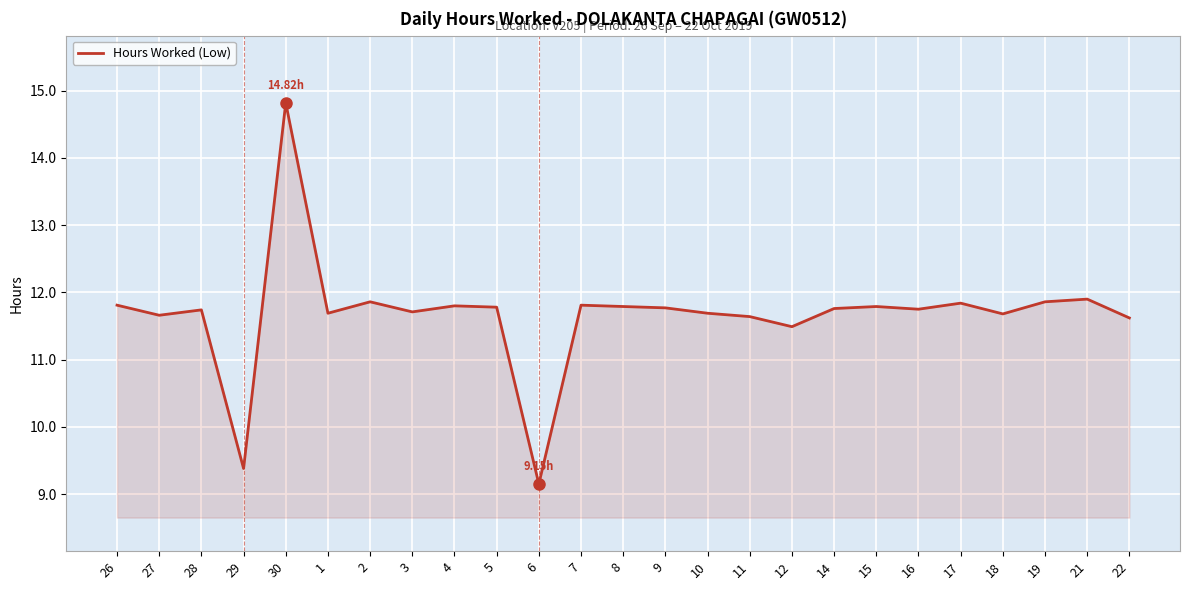

What is the difference between the maximum and minimum values?

5.7